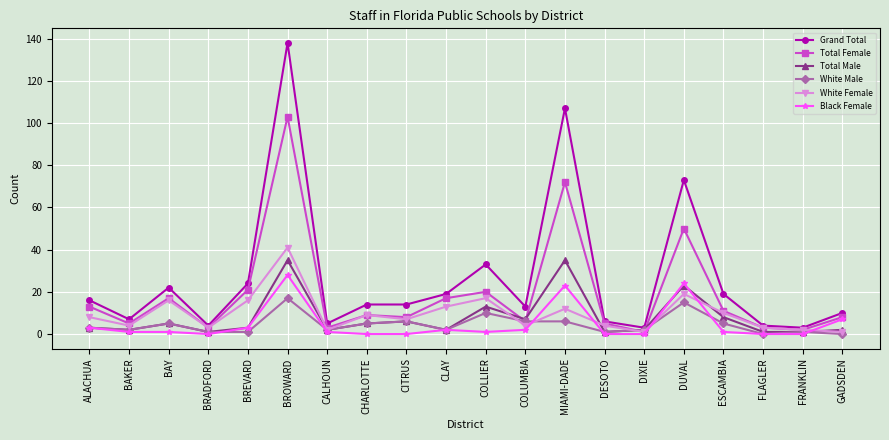

What is the total value across all series at CLAY?

55